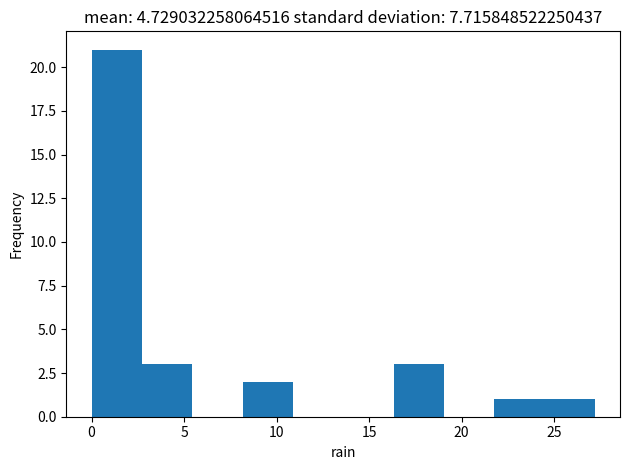

Reading left to right, list every bar in this chart as the range it spans on the x-axis followed by its height. Neither the bar edges nor the heights are printed on the chart, so give them approximately, as read against the axes.

0.0 to 2.5: 21
2.5 to 5.5: 3
5.5 to 8.0: 0
8.0 to 11.0: 2
11.0 to 13.5: 0
13.5 to 16.5: 0
16.5 to 19.0: 3
19.0 to 22.0: 0
22.0 to 24.5: 1
24.5 to 27.0: 1